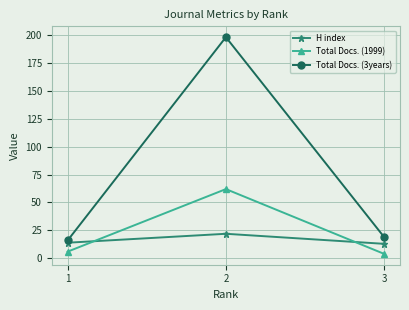

How many data points in H index are less than 14?

1